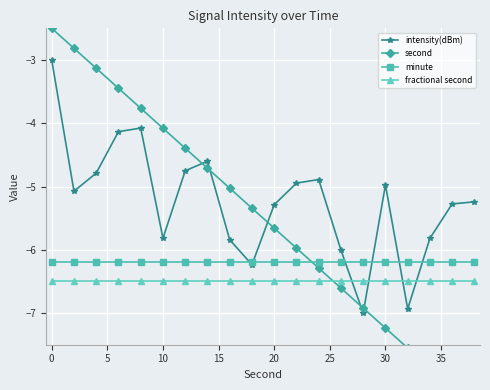

What is the minimum value for minute?

-6.2